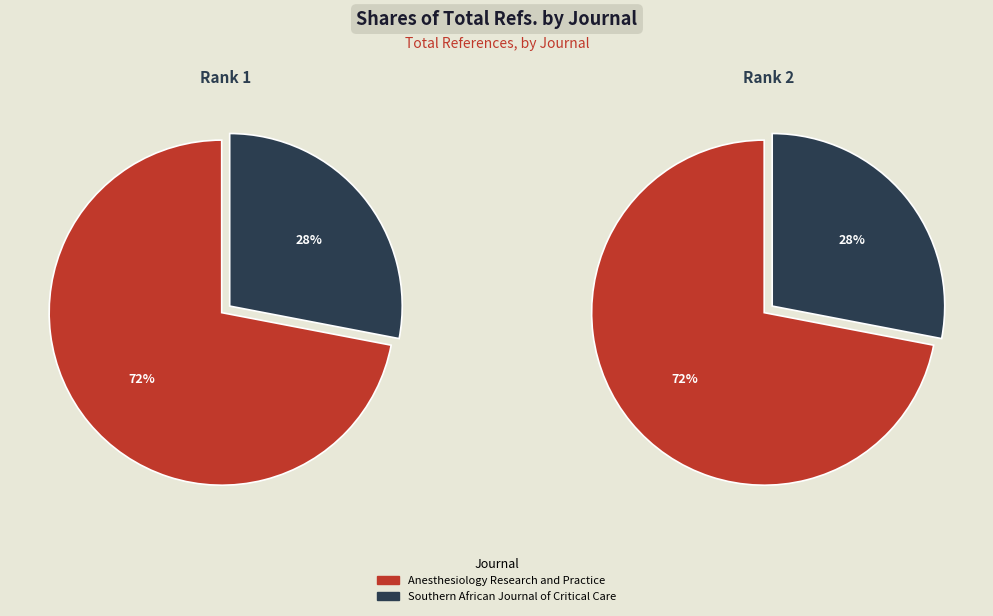

How many slices are in this pie chart?

2